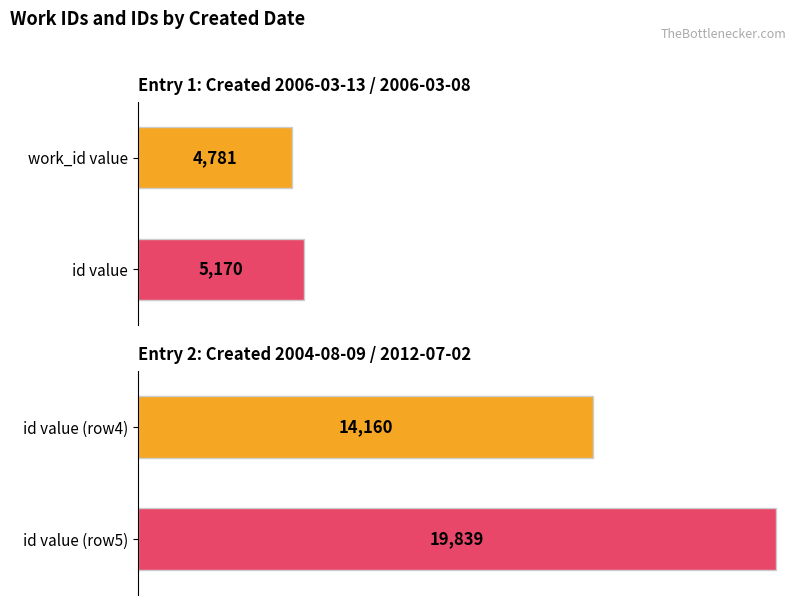

What are all the series names shown in the legend?

work_id, id